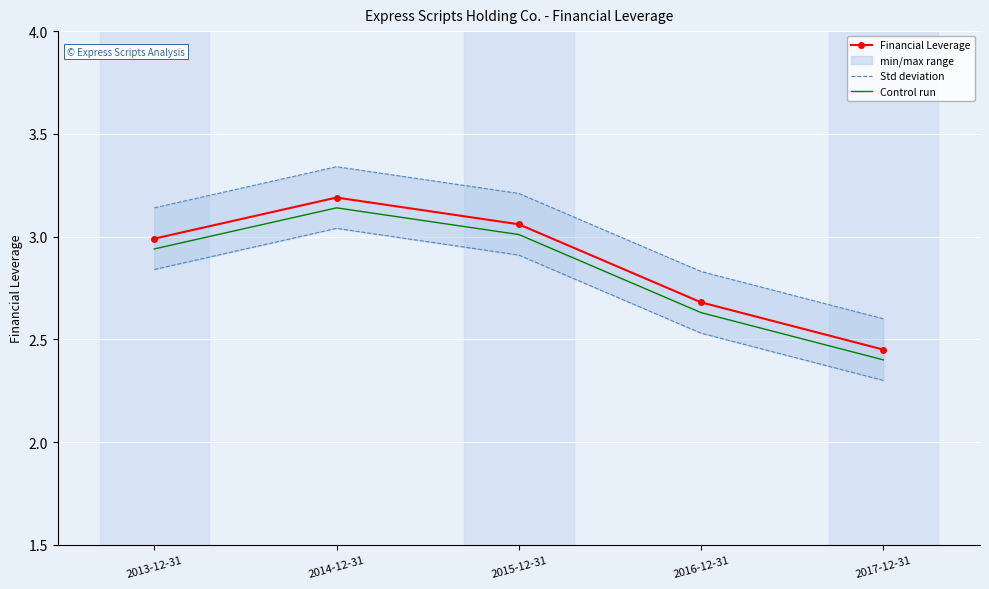

Which label corresponds to the smallest value in the chart?

2017-12-31